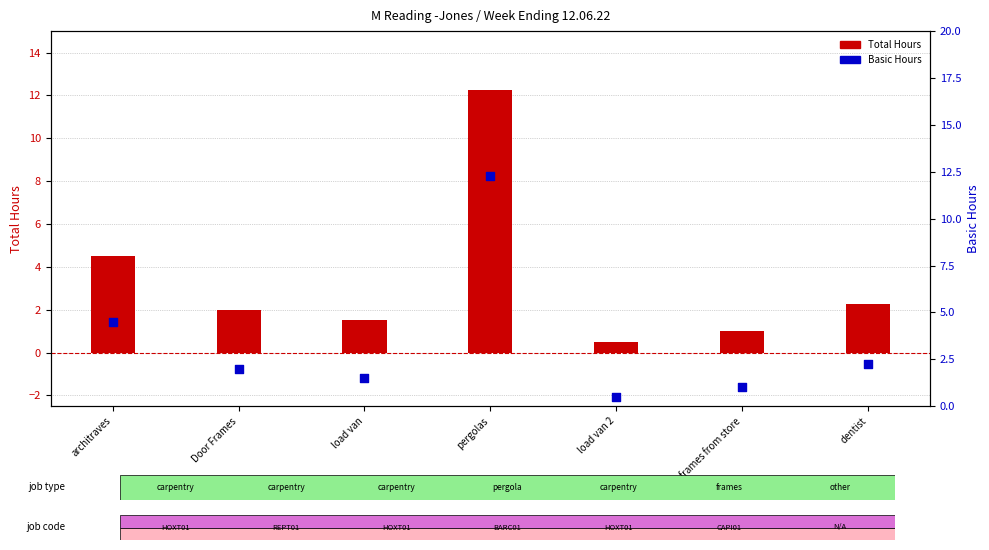

At which category is the sum across all series the highest?

pergolas